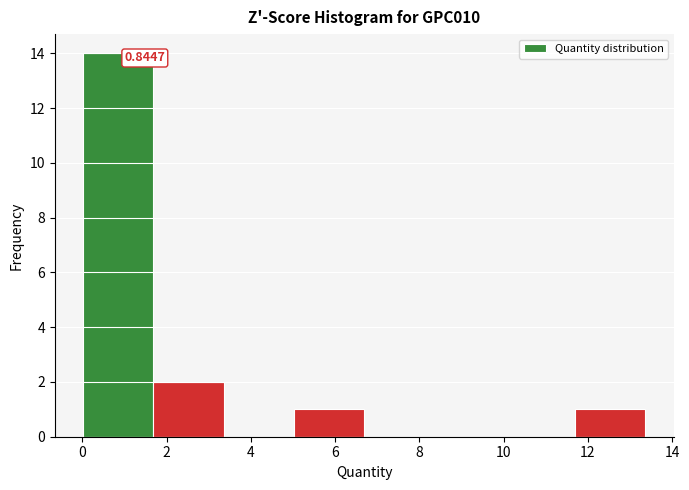

Which range on the x-axis has the tallest bar?

0.0 to 1.6